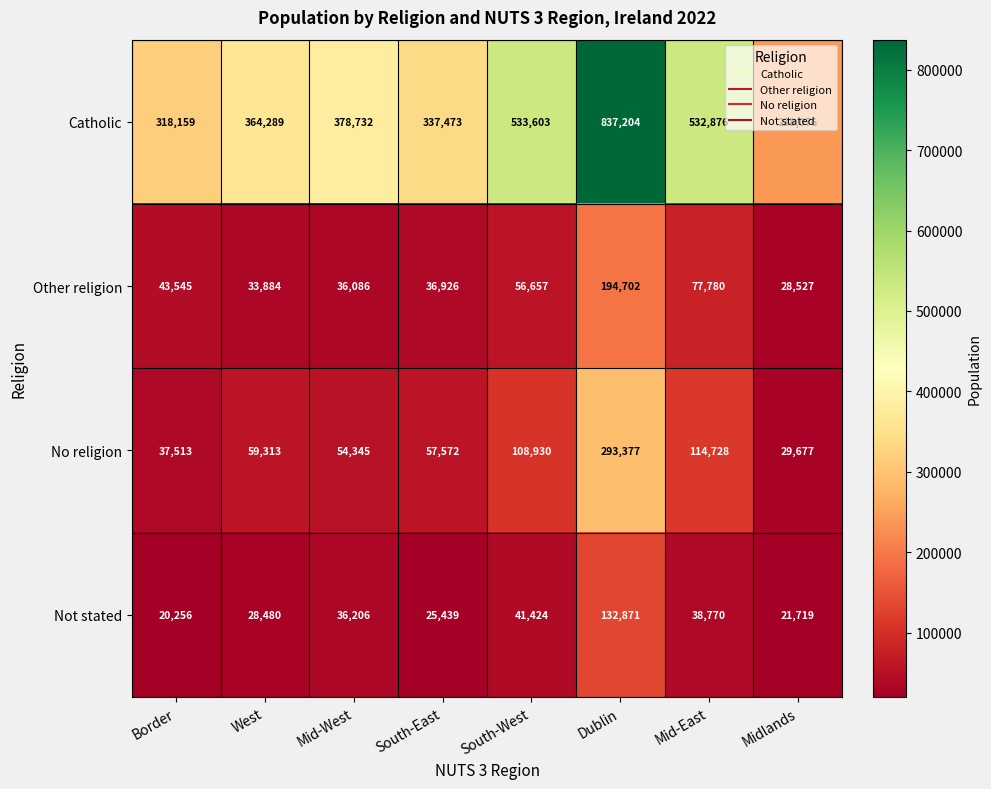

What is the total value across all series at South-East?

457410